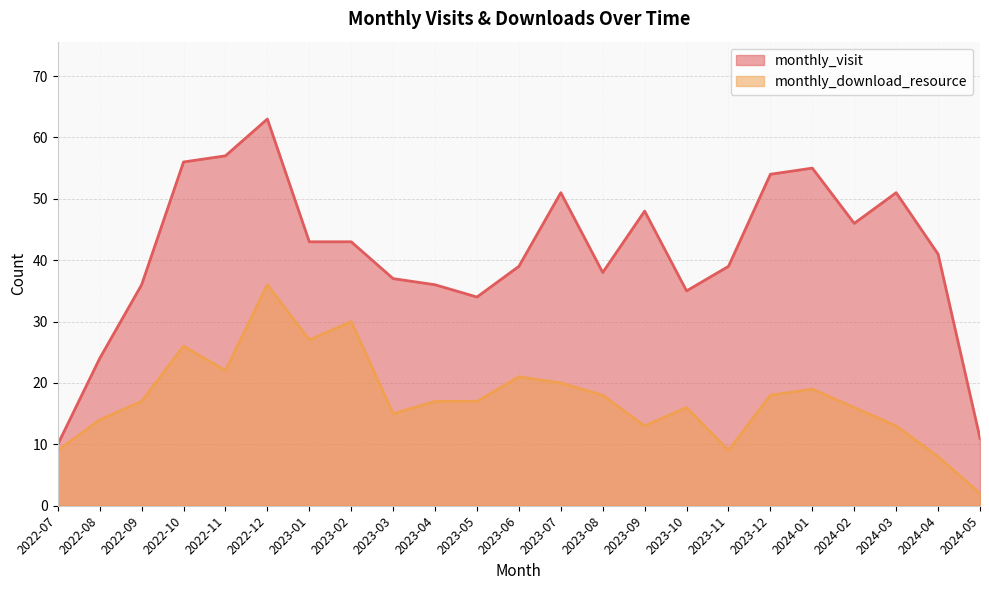

How many values in the monthly_visit series are below 41?

11